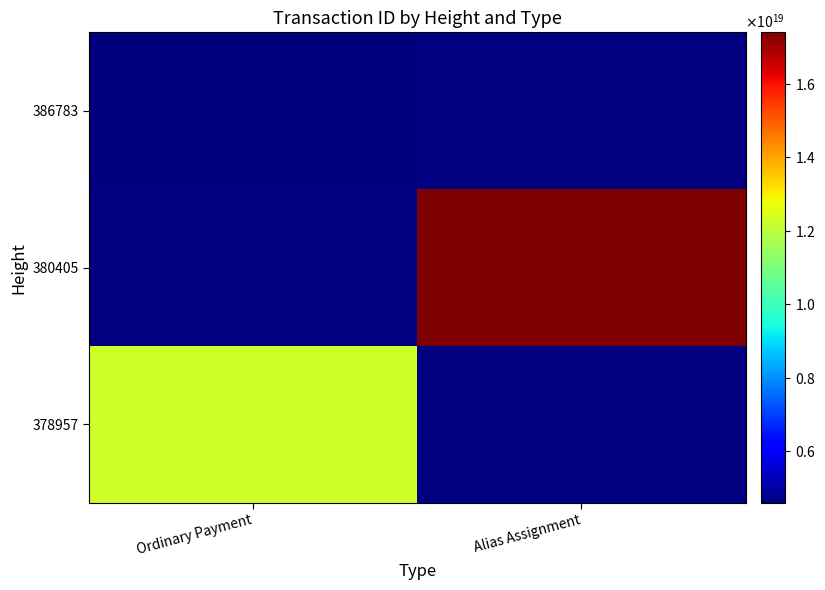

List the labels in order of 378957 value, smallest first.

Ordinary Payment, Alias Assignment